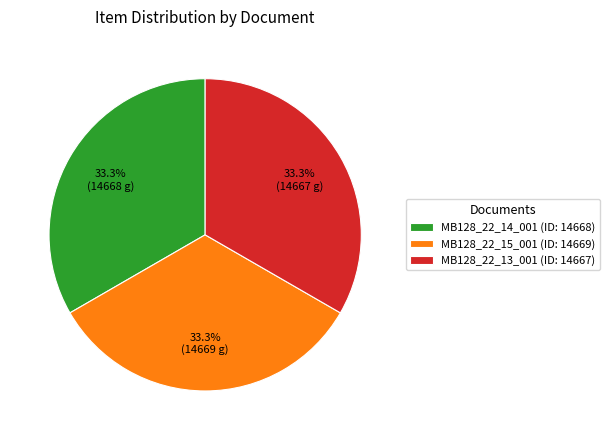

Does MB128_22_15_001 (ID: 14669) account for over 50% of the chart?

No